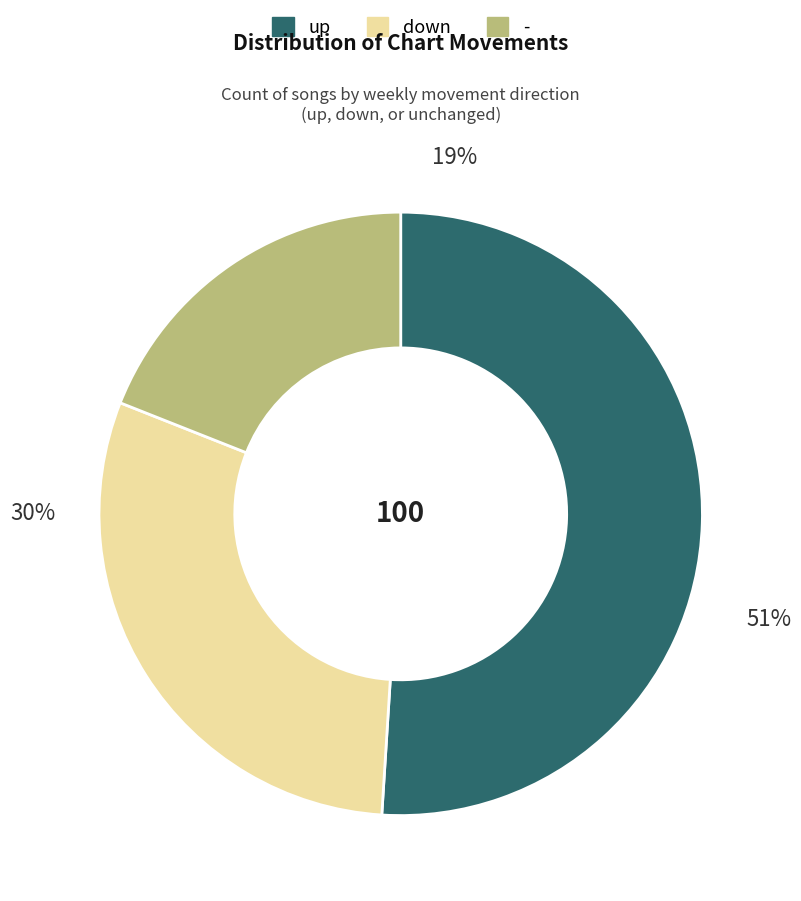

What is the smallest slice in the pie chart?

-